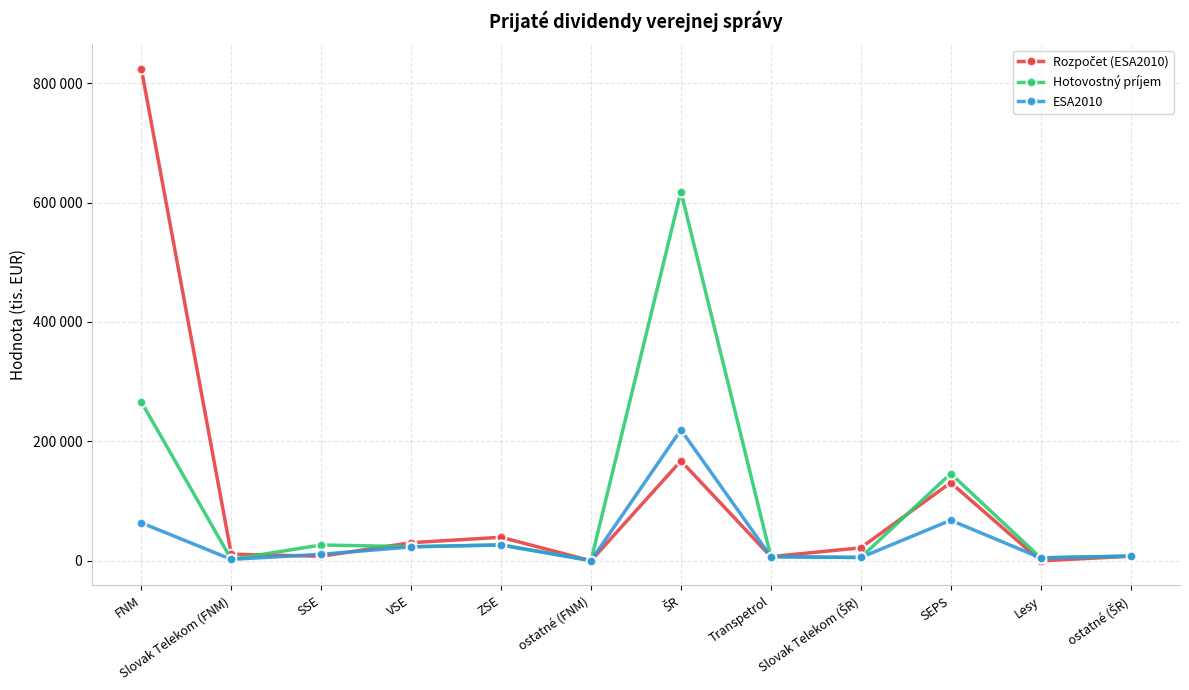

Which category has the highest value in the ESA2010 series?

ŠR